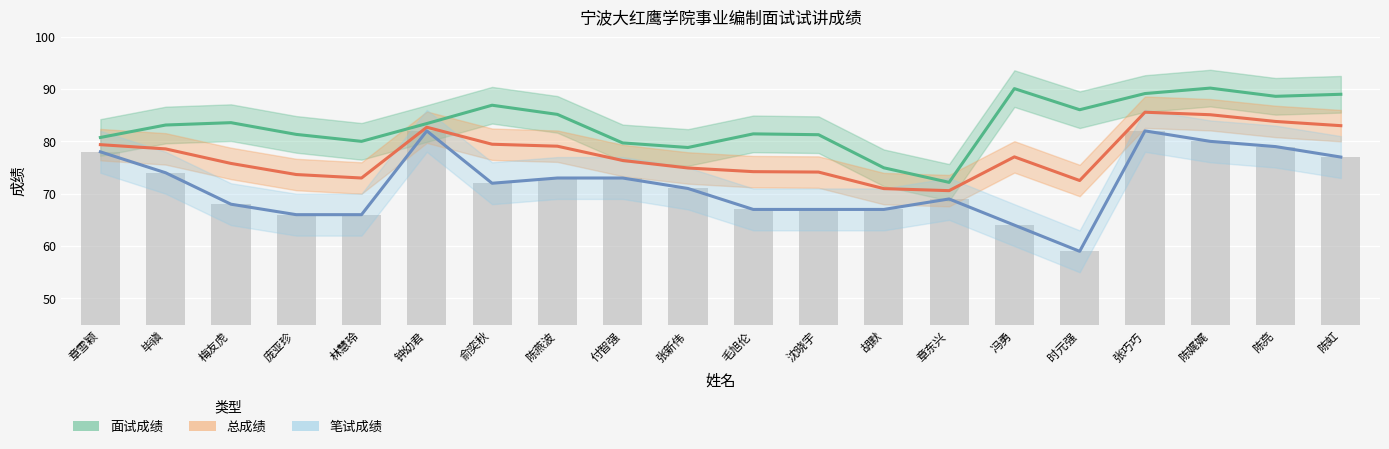

Reading left to right, what are all the values shown in this chart?

面试成绩: 章雪颖=80.7	毕禛=83.1	梅友虎=83.6	庞亚珍=81.3	林慧玲=80.0	钟幼君=83.4	俞奕秋=86.9	陈燕波=85.2	付智强=79.7	张新伟=78.8	毛旭伦=81.4	沈晓宇=81.3	胡默=75.0	章东兴=72.2	冯勇=90.1	时元强=86.0	张巧巧=89.1	陈娓娓=90.2	陈亮=88.6	陈虹=89.0
总成绩: 章雪颖=79.4	毕禛=78.6	梅友虎=75.8	庞亚珍=73.7	林慧玲=73.0	钟幼君=82.7	俞奕秋=79.5	陈燕波=79.1	付智强=76.3	张新伟=74.9	毛旭伦=74.2	沈晓宇=74.1	胡默=71.0	章东兴=70.6	冯勇=77.0	时元强=72.5	张巧巧=85.6	陈娓娓=85.1	陈亮=83.8	陈虹=83.0
笔试成绩: 章雪颖=78.0	毕禛=74.0	梅友虎=68.0	庞亚珍=66.0	林慧玲=66.0	钟幼君=82.0	俞奕秋=72.0	陈燕波=73.0	付智强=73.0	张新伟=71.0	毛旭伦=67.0	沈晓宇=67.0	胡默=67.0	章东兴=69.0	冯勇=64.0	时元强=59.0	张巧巧=82.0	陈娓娓=80.0	陈亮=79.0	陈虹=77.0